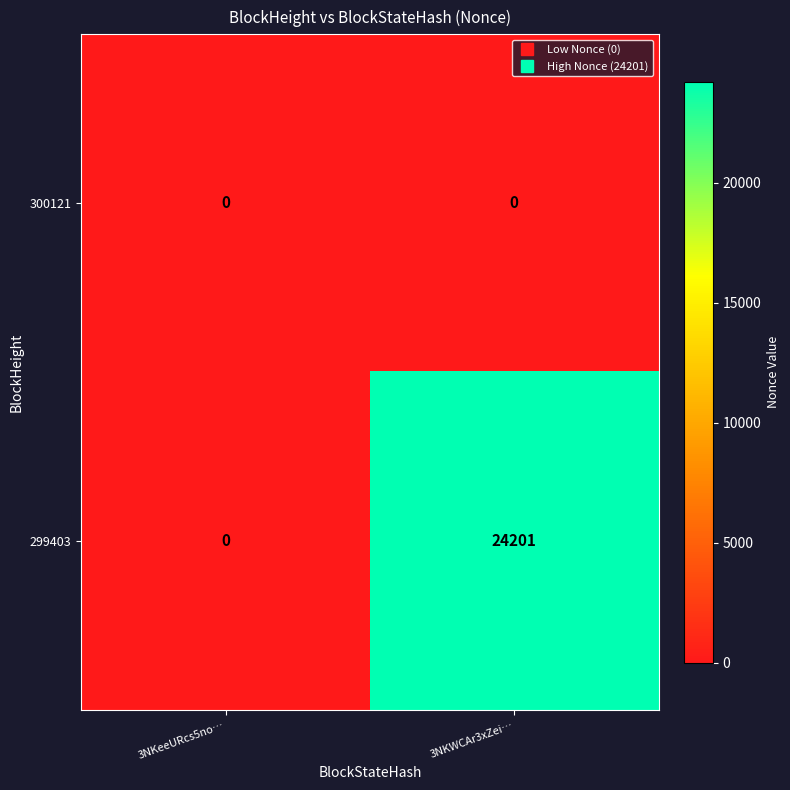

List the series in order of their peak value, lowest first.

300121, 299403